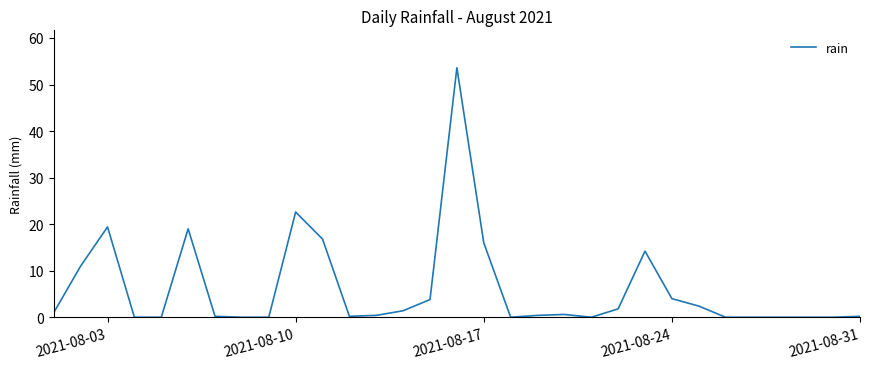

What is the difference between the maximum and minimum values?

53.6